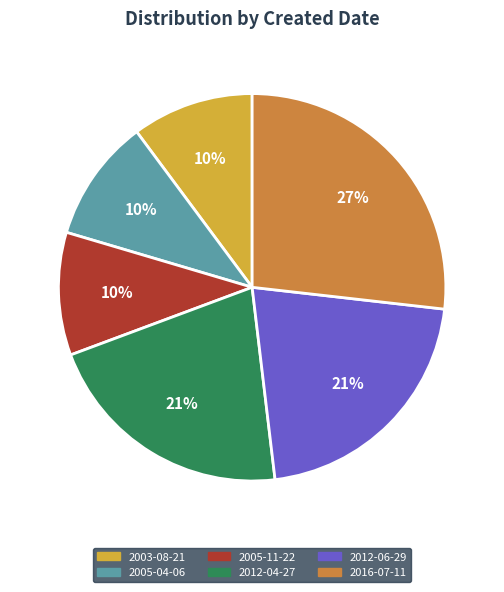

Count the number of slices in the pie.

6